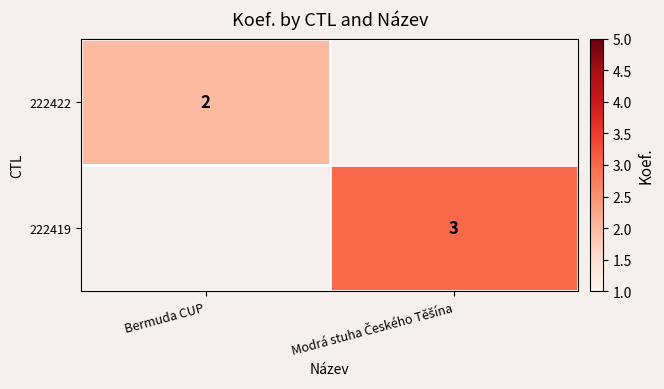

Is it true that 222422 equals 2 at Bermuda CUP?

True